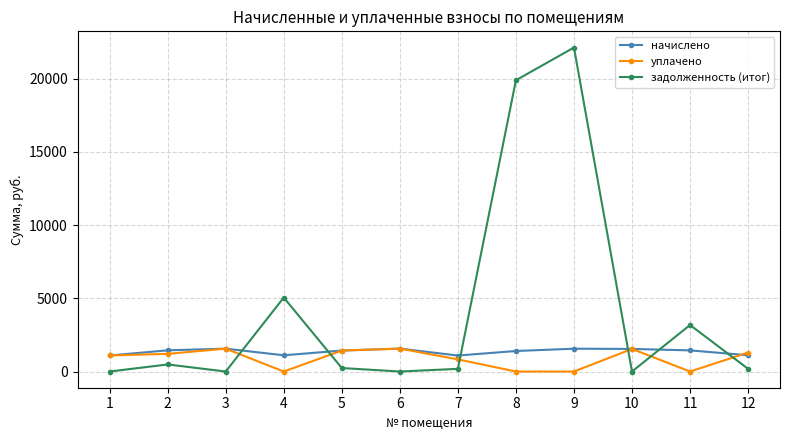

How many data points does each series have?

12